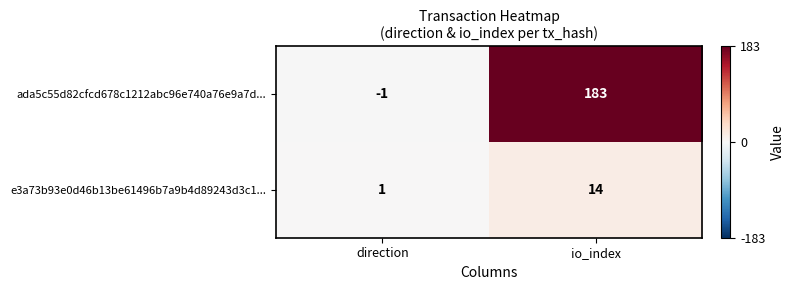

Read the e3a73b93e0d46b13be61496b7a9b4d89243d3c1... value at io_index.

14